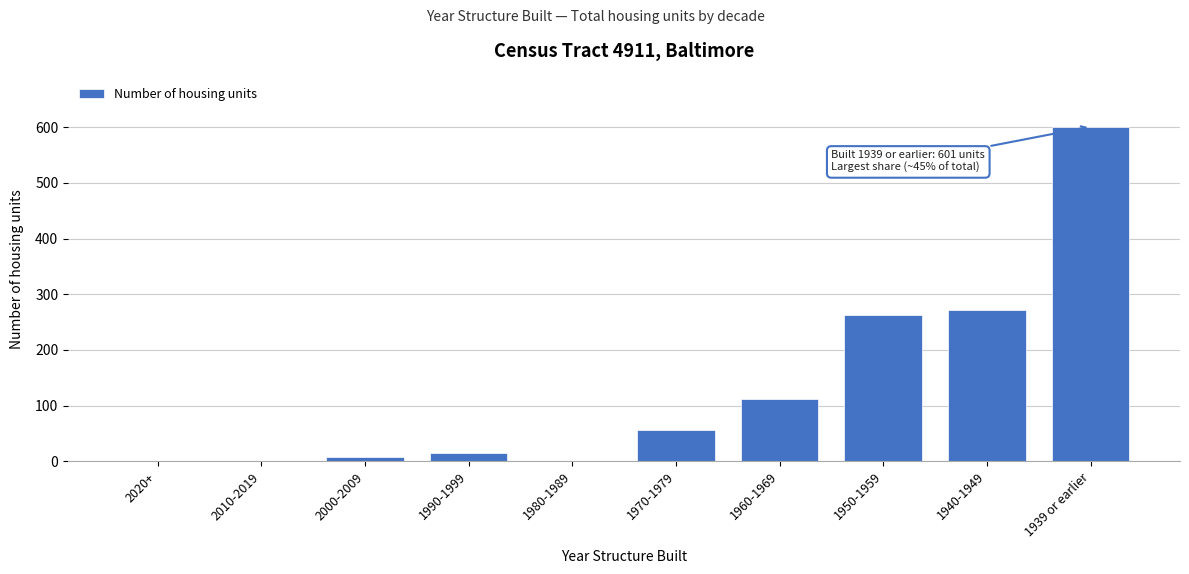

Reading right to left, what are all the values shown in this chart?

1939 or earlier=601	1940-1949=271	1950-1959=262	1960-1969=112	1970-1979=56	1980-1989=0	1990-1999=15	2000-2009=8	2010-2019=0	2020+=0